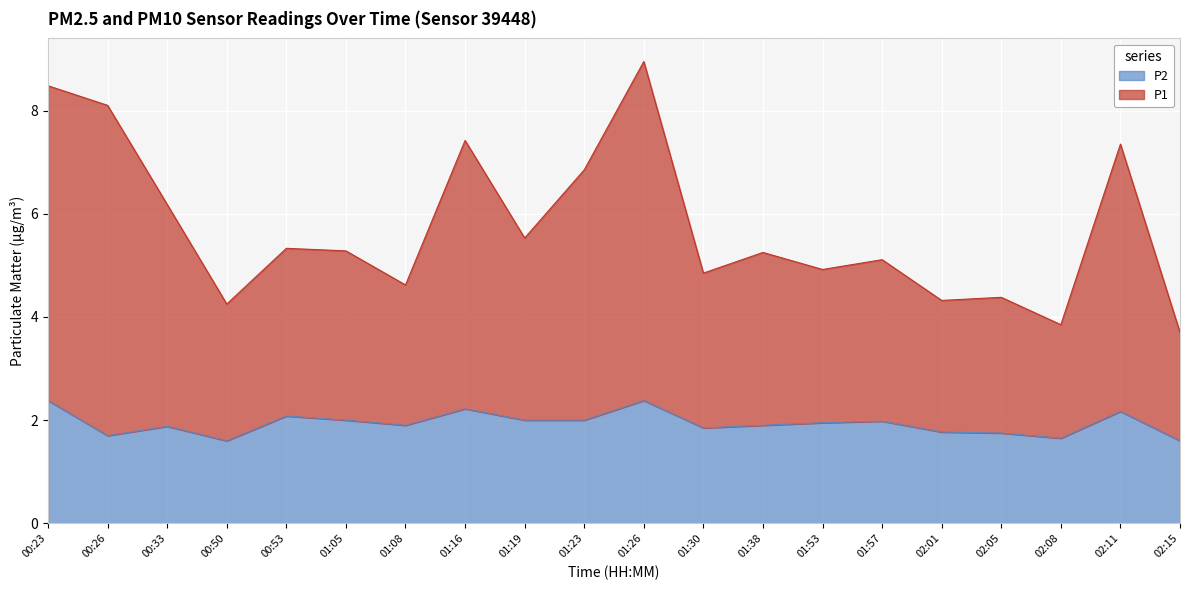

List the labels in order of P2 value, smallest first.

00:50, 02:15, 02:08, 00:26, 02:05, 02:01, 01:30, 00:33, 01:08, 01:38, 01:53, 01:57, 01:05, 01:19, 01:23, 00:53, 02:11, 01:16, 00:23, 01:26